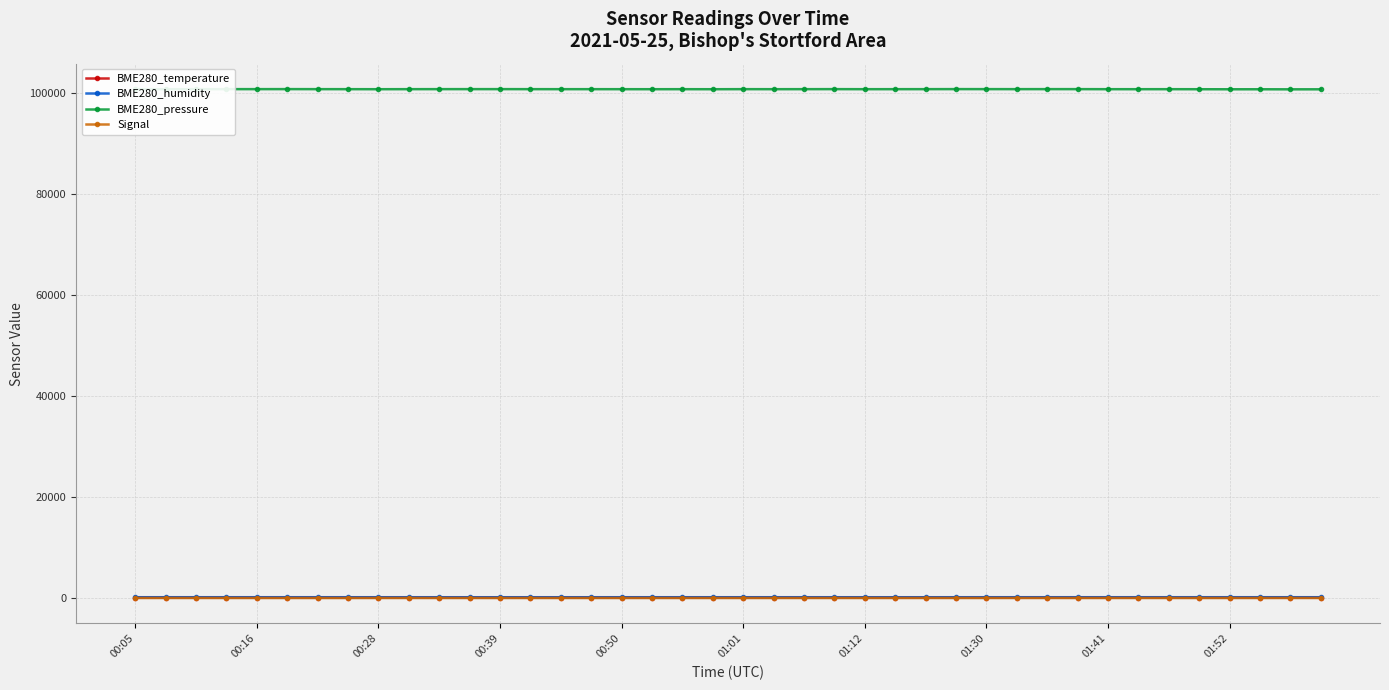

Which series has the largest range (max minus min)?

BME280_pressure